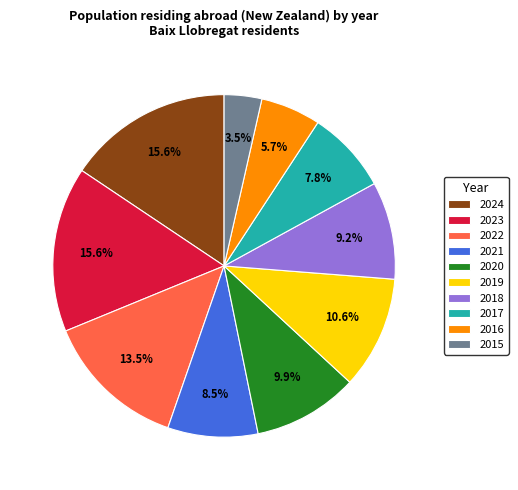

To the nearest percent, what is the difference between the 2019 and 2017 slice percentages?

3%